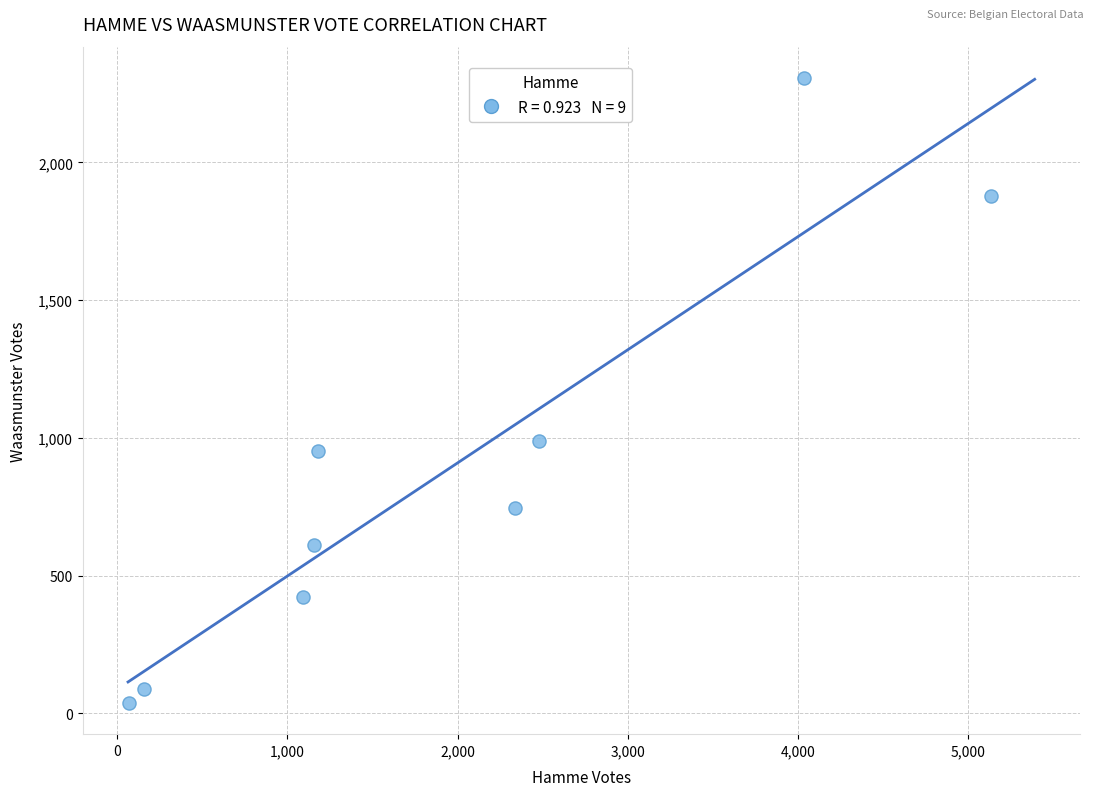

What Y value in the scatter plot is closest to 1172?

989